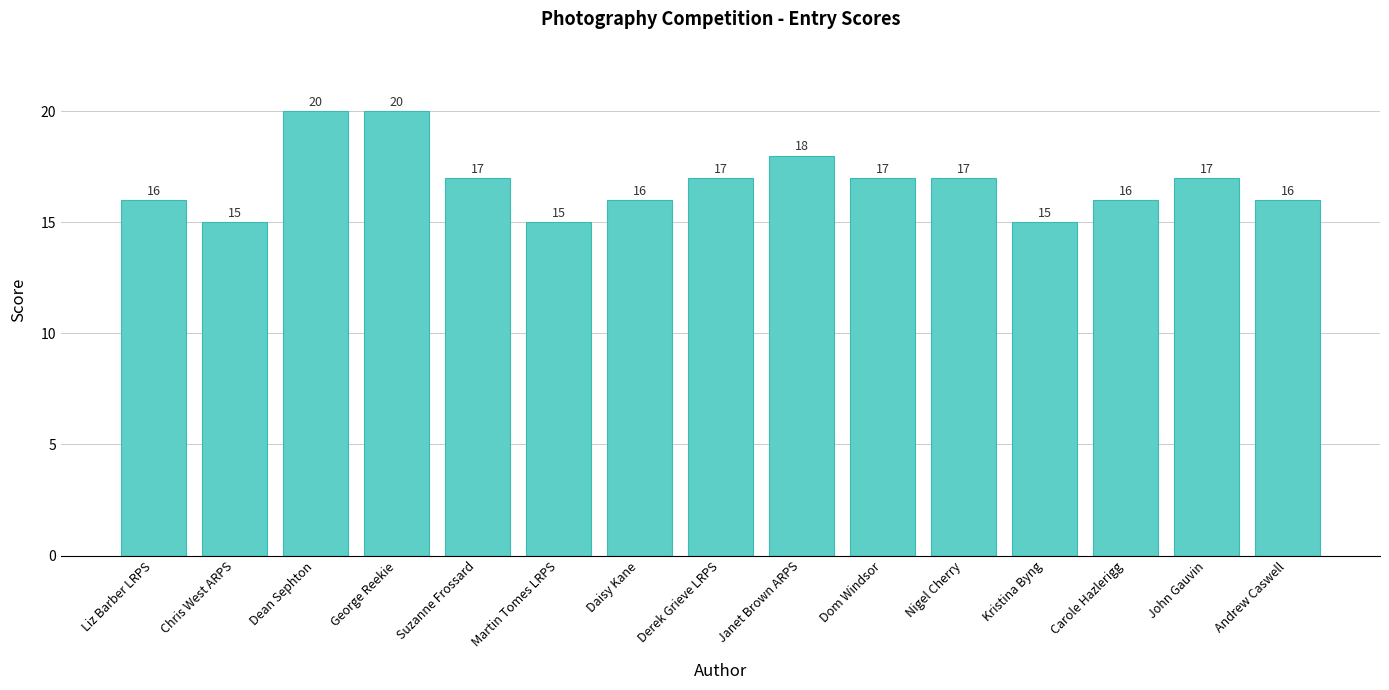

How many categories are shown in the chart?

15